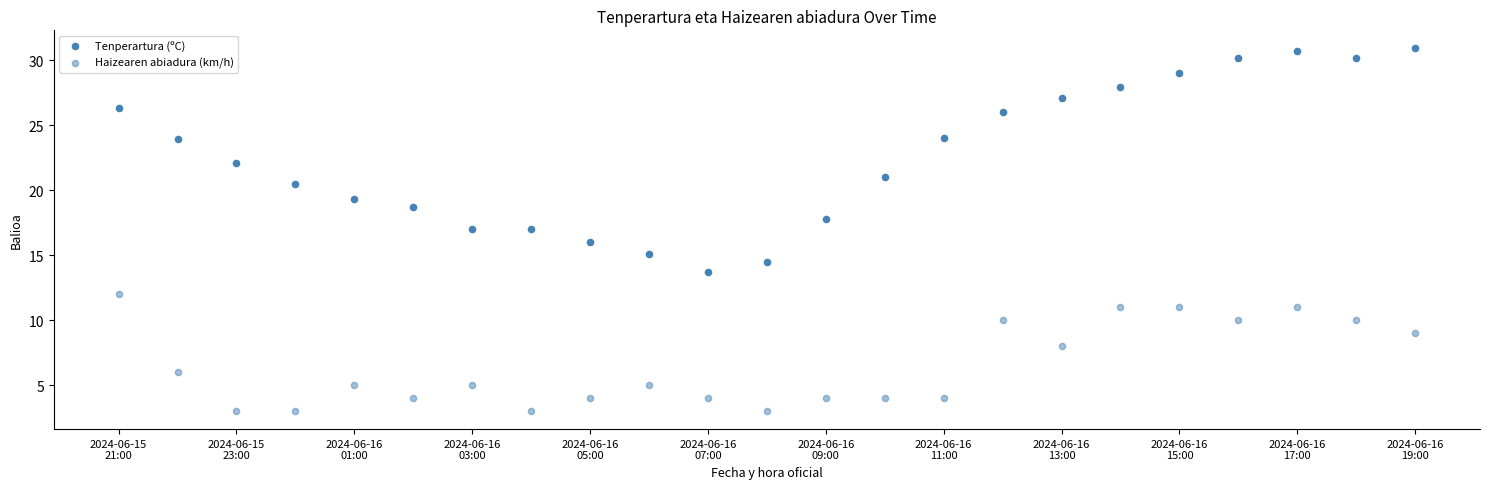

How many data points are displayed?

46